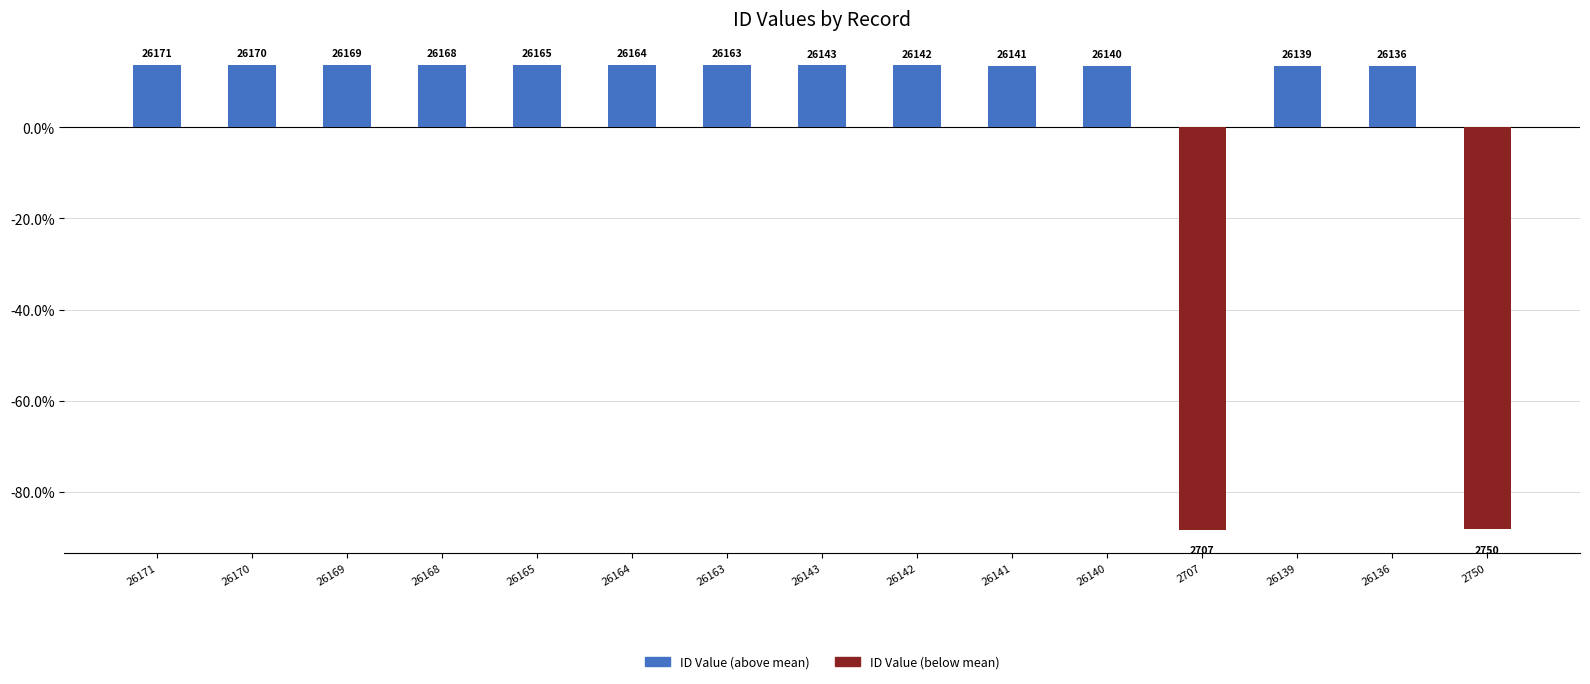

Between 26164 and 26169, which is larger?

26169